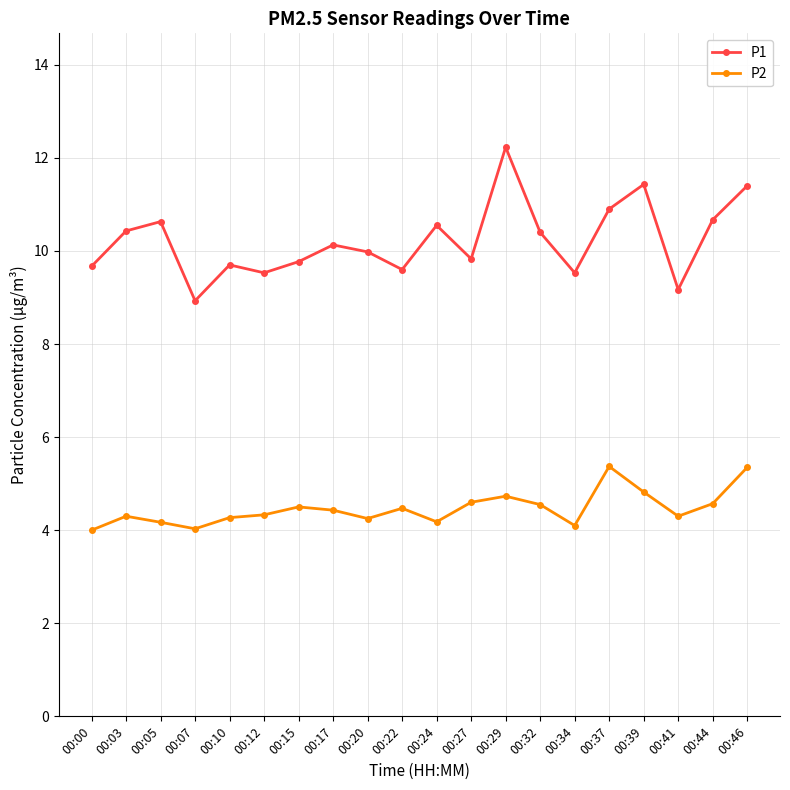

Is this an area chart (filled region under the line)?

No